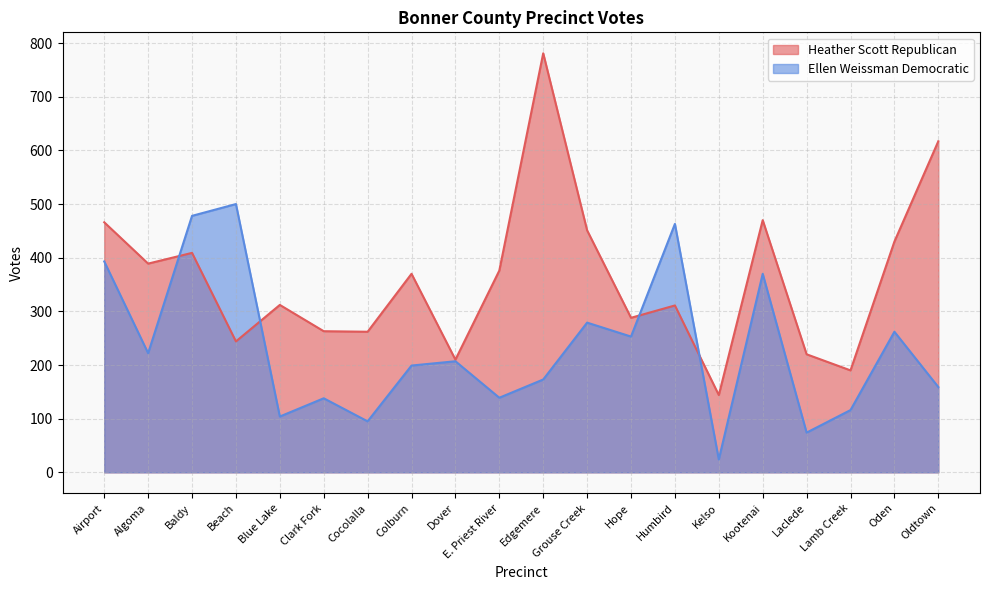

Which series ends up on top after the final intersection of Heather Scott Republican and Ellen Weissman Democratic?

Heather Scott Republican